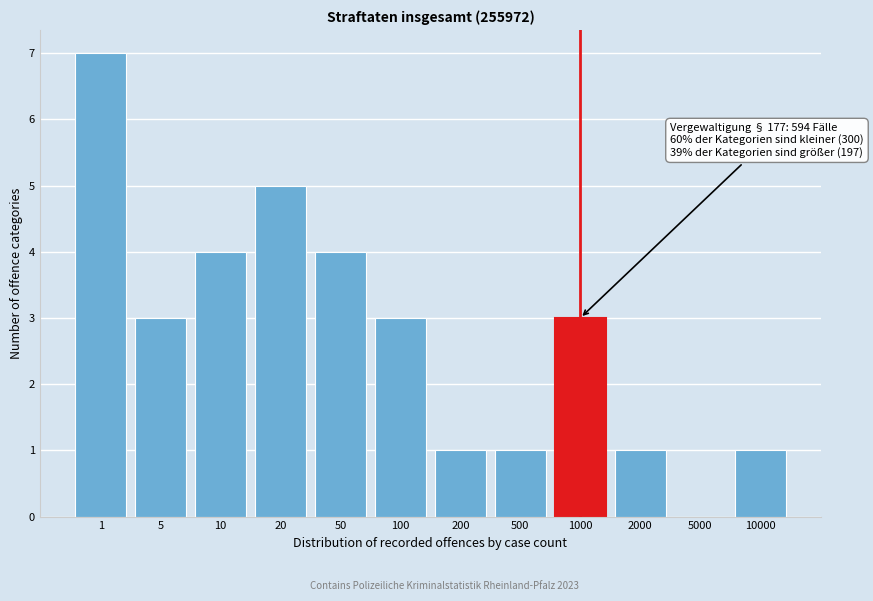

Reading left to right, list all the values displayed in this chart.

1=7	5=3	10=4	20=5	50=4	100=3	200=1	500=1	1000=3	2000=1	5000=0	10000=1